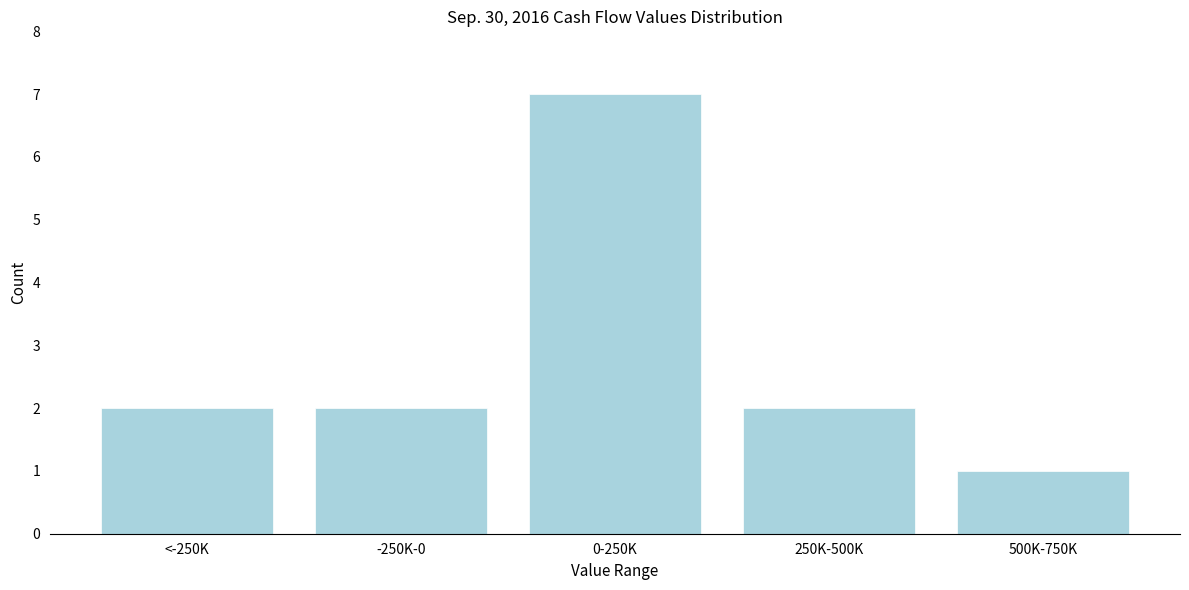

Reading left to right, list all the values displayed in this chart.

2	2	7	2	1